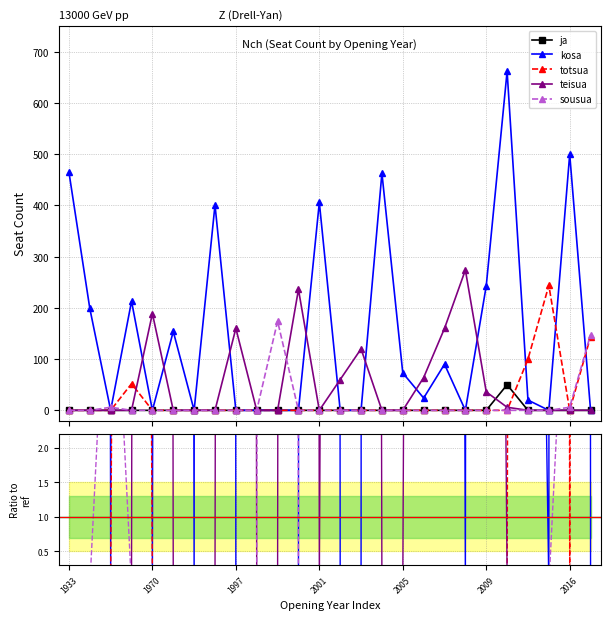

Where is the first local maximum for ja?

21